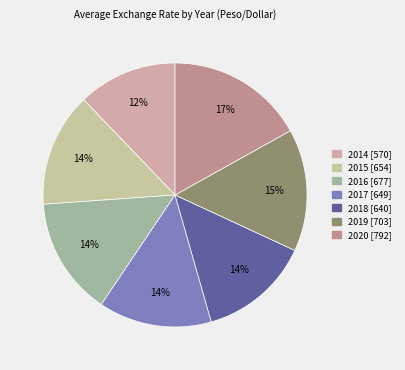

Which slice is the largest?

2020